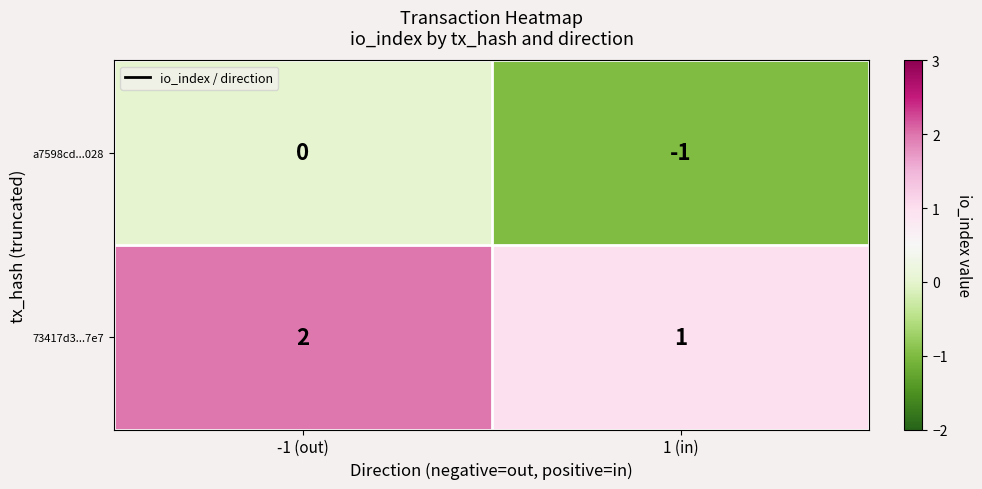

Is the value of a7598cd...028 at 1 (in) greater than the value of 73417d3...7e7 at -1 (out)?

No